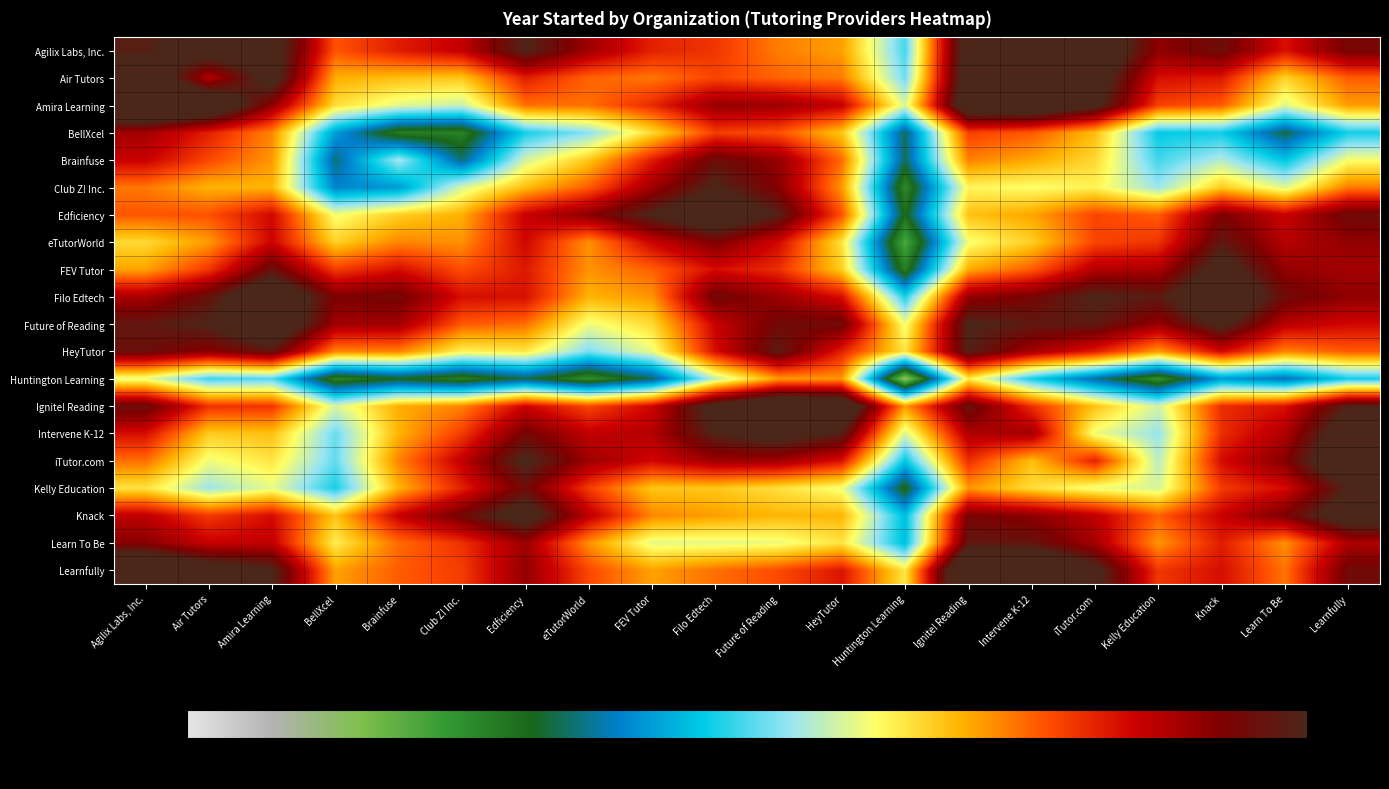

Reading left to right, extract all data points from this chart.

Agilix Labs, Inc.: Agilix Labs, Inc.=2022.0	Air Tutors=2025.9	Amira Learning=2025.6	BellXcel=2010.5	Brainfuse=2013.3	Club Z! Inc.=2015.2	Edficiency=2022.8	eTutorWorld=2017.2	FEV Tutor=2013.0	Filo Edtech=2012.0	Future of Reading=2008.8	HeyTutor=2007.4	Huntington Learning=1996.3	Ignite! Reading=2026.5	Intervene K-12=2029.8	iTutor.com=2028.0	Kelly Education=2018.1	Knack=2020.3	Learn To Be=2013.9	Learnfully=2019.5
Air Tutors: Agilix Labs, Inc.=2028.9	Air Tutors=2016.0	Amira Learning=2025.3	BellXcel=2006.8	Brainfuse=2006.0	Club Z! Inc.=2005.6	Edficiency=2013.2	eTutorWorld=2009.8	FEV Tutor=2009.1	Filo Edtech=2011.2	Future of Reading=2009.9	HeyTutor=2008.9	Huntington Learning=1997.4	Ignite! Reading=2026.8	Intervene K-12=2029.2	iTutor.com=2026.1	Kelly Education=2014.0	Knack=2013.5	Learn To Be=2004.9	Learnfully=2010.1
Amira Learning: Agilix Labs, Inc.=2032.0	Air Tutors=2029.3	Amira Learning=2018.0	BellXcel=2004.4	Brainfuse=2001.5	Club Z! Inc.=2000.4	Edficiency=2009.3	eTutorWorld=2009.3	FEV Tutor=2012.6	Filo Edtech=2017.7	Future of Reading=2017.3	HeyTutor=2015.2	Huntington Learning=2001.1	Ignite! Reading=2028.0	Intervene K-12=2028.6	iTutor.com=2024.2	Kelly Education=2011.4	Knack=2010.2	Learn To Be=2001.4	Learnfully=2007.5
BellXcel: Agilix Labs, Inc.=2017.0	Air Tutors=2013.1	Amira Learning=2008.4	BellXcel=1992.0	Brainfuse=1984.4	Club Z! Inc.=1984.1	Edficiency=1995.0	eTutorWorld=1998.1	FEV Tutor=2004.5	Filo Edtech=2011.5	Future of Reading=2010.6	HeyTutor=2005.7	Huntington Learning=1987.8	Ignite! Reading=2011.4	Intervene K-12=2010.3	iTutor.com=2006.1	Kelly Education=1994.5	Knack=1994.8	Learn To Be=1987.5	Learnfully=1995.0
Brainfuse: Agilix Labs, Inc.=2015.0	Air Tutors=2011.0	Amira Learning=2007.7	BellXcel=1988.5	Brainfuse=1999.0	Club Z! Inc.=1988.4	Edficiency=2000.8	eTutorWorld=2005.5	FEV Tutor=2013.3	Filo Edtech=2020.4	Future of Reading=2017.8	HeyTutor=2009.5	Huntington Learning=1987.8	Ignite! Reading=2008.6	Intervene K-12=2007.0	iTutor.com=2004.7	Kelly Education=1996.2	Knack=1999.6	Learn To Be=1994.2	Learnfully=2002.5
Club Z! Inc.: Agilix Labs, Inc.=2009.0	Air Tutors=2006.6	Amira Learning=2006.5	BellXcel=1990.6	Brainfuse=1991.8	Club Z! Inc.=2001.0	Edficiency=2006.1	eTutorWorld=2010.2	FEV Tutor=2017.2	Filo Edtech=2023.2	Future of Reading=2018.6	HeyTutor=2007.7	Huntington Learning=1983.4	Ignite! Reading=2003.1	Intervene K-12=2002.5	iTutor.com=2003.2	Kelly Education=1998.7	Knack=2005.4	Learn To Be=2001.3	Learnfully=2008.9
Edficiency: Agilix Labs, Inc.=2010.4	Air Tutors=2010.6	Amira Learning=2014.4	BellXcel=2002.2	Brainfuse=2005.2	Club Z! Inc.=2006.7	Edficiency=2015.0	eTutorWorld=2018.4	FEV Tutor=2023.2	Filo Edtech=2027.8	Future of Reading=2022.3	HeyTutor=2010.6	Huntington Learning=1985.8	Ignite! Reading=2005.9	Intervene K-12=2007.2	iTutor.com=2011.1	Kelly Education=2010.1	Knack=2019.0	Learn To Be=2014.9	Learnfully=2020.2
eTutorWorld: Agilix Labs, Inc.=2004.6	Air Tutors=2007.6	Amira Learning=2014.8	BellXcel=2005.1	Brainfuse=2008.5	Club Z! Inc.=2008.0	Edficiency=2014.6	eTutorWorld=2008.0	FEV Tutor=2014.9	Filo Edtech=2019.0	Future of Reading=2014.4	HeyTutor=2004.1	Huntington Learning=1980.8	Ignite! Reading=2002.2	Intervene K-12=2005.2	iTutor.com=2011.1	Kelly Education=2011.9	Knack=2021.5	Learn To Be=2016.0	Learnfully=2017.9
FEV Tutor: Agilix Labs, Inc.=2007.3	Air Tutors=2011.9	Amira Learning=2020.6	BellXcel=2011.6	Brainfuse=2014.1	Club Z! Inc.=2010.7	Edficiency=2013.4	eTutorWorld=2007.9	FEV Tutor=2010.0	Filo Edtech=2014.2	Future of Reading=2012.4	HeyTutor=2005.3	Huntington Learning=1984.3	Ignite! Reading=2006.9	Intervene K-12=2010.2	iTutor.com=2016.1	Kelly Education=2016.6	Knack=2025.2	Learn To Be=2017.8	Learnfully=2016.9
Filo Edtech: Agilix Labs, Inc.=2016.6	Air Tutors=2020.8	Amira Learning=2028.9	BellXcel=2019.0	Brainfuse=2019.8	Club Z! Inc.=2014.0	Edficiency=2014.0	eTutorWorld=2006.6	FEV Tutor=2007.8	Filo Edtech=2020.0	Future of Reading=2017.4	HeyTutor=2014.0	Huntington Learning=1995.2	Ignite! Reading=2017.8	Intervene K-12=2019.4	iTutor.com=2023.1	Kelly Education=2021.6	Knack=2028.8	Learn To Be=2020.1	Learnfully=2018.0
Future of Reading: Agilix Labs, Inc.=2021.3	Air Tutors=2023.0	Amira Learning=2028.7	BellXcel=2017.2	Brainfuse=2016.9	Club Z! Inc.=2010.3	Edficiency=2009.5	eTutorWorld=2002.0	FEV Tutor=2004.5	Filo Edtech=2014.9	Future of Reading=2020.0	HeyTutor=2020.0	Huntington Learning=2002.1	Ignite! Reading=2023.2	Intervene K-12=2021.5	iTutor.com=2021.6	Kelly Education=2017.7	Knack=2024.0	Learn To Be=2015.7	Learnfully=2014.5
HeyTutor: Agilix Labs, Inc.=2020.5	Air Tutors=2018.3	Amira Learning=2021.2	BellXcel=2008.4	Brainfuse=2008.6	Club Z! Inc.=2003.2	Edficiency=2003.8	eTutorWorld=1997.7	FEV Tutor=2001.8	Filo Edtech=2014.1	Future of Reading=2021.7	HeyTutor=2013.0	Huntington Learning=2004.0	Ignite! Reading=2022.4	Intervene K-12=2016.8	iTutor.com=2013.3	Kelly Education=2007.6	Knack=2014.4	Learn To Be=2008.5	Learnfully=2010.2
Huntington Learning: Agilix Labs, Inc.=2001.9	Air Tutors=1996.0	Amira Learning=1996.6	BellXcel=1983.9	Brainfuse=1986.4	Club Z! Inc.=1984.1	Edficiency=1987.5	eTutorWorld=1983.0	FEV Tutor=1987.7	Filo Edtech=2000.1	Future of Reading=2007.6	HeyTutor=2007.8	Huntington Learning=1977.0	Ignite! Reading=2003.6	Intervene K-12=1994.9	iTutor.com=1989.0	Kelly Education=1982.9	Knack=1991.8	Learn To Be=1989.6	Learnfully=1995.0
Ignite! Reading: Agilix Labs, Inc.=2020.4	Air Tutors=2012.2	Amira Learning=2012.0	BellXcel=2000.9	Brainfuse=2006.8	Club Z! Inc.=2008.5	Edficiency=2014.8	eTutorWorld=2011.1	FEV Tutor=2014.6	Filo Edtech=2024.9	Future of Reading=2030.4	HeyTutor=2029.0	Huntington Learning=2007.6	Ignite! Reading=2021.0	Intervene K-12=2012.2	iTutor.com=2005.8	Kelly Education=2000.7	Knack=2012.4	Learn To Be=2013.9	Learnfully=2022.6
Intervene K-12: Agilix Labs, Inc.=2014.1	Air Tutors=2005.4	Amira Learning=2006.0	BellXcel=1997.2	Brainfuse=2006.6	Club Z! Inc.=2011.7	Edficiency=2019.7	eTutorWorld=2015.3	FEV Tutor=2016.1	Filo Edtech=2022.8	Future of Reading=2025.2	HeyTutor=2022.3	Huntington Learning=2001.0	Ignite! Reading=2016.3	Intervene K-12=2017.0	iTutor.com=2002.0	Kelly Education=1998.5	Knack=2012.3	Learn To Be=2016.3	Learnfully=2026.7
iTutor.com: Agilix Labs, Inc.=2009.4	Air Tutors=2002.0	Amira Learning=2004.0	BellXcel=1997.1	Brainfuse=2008.6	Club Z! Inc.=2015.4	Edficiency=2023.5	eTutorWorld=2017.3	FEV Tutor=2014.5	Filo Edtech=2017.2	Future of Reading=2017.1	HeyTutor=2013.9	Huntington Learning=1994.3	Ignite! Reading=2012.4	Intervene K-12=2006.0	iTutor.com=2013.0	Kelly Education=1999.8	Knack=2014.2	Learn To Be=2018.6	Learnfully=2028.8
Kelly Education: Agilix Labs, Inc.=2004.1	Air Tutors=1998.8	Amira Learning=2001.7	BellXcel=1995.0	Brainfuse=2006.5	Club Z! Inc.=2013.0	Edficiency=2020.1	eTutorWorld=2011.6	FEV Tutor=2005.7	Filo Edtech=2005.6	Future of Reading=2004.3	HeyTutor=2002.2	Huntington Learning=1985.8	Ignite! Reading=2007.8	Intervene K-12=2004.4	iTutor.com=2002.1	Kelly Education=2001.0	Knack=2011.6	Learn To Be=2014.3	Learnfully=2023.0
Knack: Agilix Labs, Inc.=2015.4	Air Tutors=2011.7	Amira Learning=2014.2	BellXcel=2005.7	Brainfuse=2015.1	Club Z! Inc.=2019.9	Edficiency=2025.6	eTutorWorld=2015.7	FEV Tutor=2008.4	Filo Edtech=2007.4	Future of Reading=2006.4	HeyTutor=2006.5	Huntington Learning=1993.7	Ignite! Reading=2019.3	Intervene K-12=2018.1	iTutor.com=2015.6	Kelly Education=2010.0	Knack=2015.0	Learn To Be=2019.1	Learnfully=2026.2
Learn To Be: Agilix Labs, Inc.=2018.4	Air Tutors=2015.0	Amira Learning=2015.4	BellXcel=2003.5	Brainfuse=2009.5	Club Z! Inc.=2012.2	Edficiency=2017.4	eTutorWorld=2008.1	FEV Tutor=2001.6	Filo Edtech=2001.6	Future of Reading=2001.9	HeyTutor=2004.0	Huntington Learning=1993.7	Ignite! Reading=2021.5	Intervene K-12=2021.0	iTutor.com=2016.9	Kelly Education=2007.8	Knack=2013.3	Learn To Be=2008.0	Learnfully=2016.4
Learnfully: Agilix Labs, Inc.=2030.5	Air Tutors=2026.0	Amira Learning=2023.3	BellXcel=2007.4	Brainfuse=2010.1	Club Z! Inc.=2011.6	Edficiency=2017.8	eTutorWorld=2011.0	FEV Tutor=2007.4	Filo Edtech=2009.4	Future of Reading=2010.9	HeyTutor=2013.7	Huntington Learning=2003.9	Ignite! Reading=2031.8	Intervene K-12=2030.5	iTutor.com=2024.2	Kelly Education=2011.9	Knack=2014.1	Learn To Be=2009.2	Learnfully=2020.0